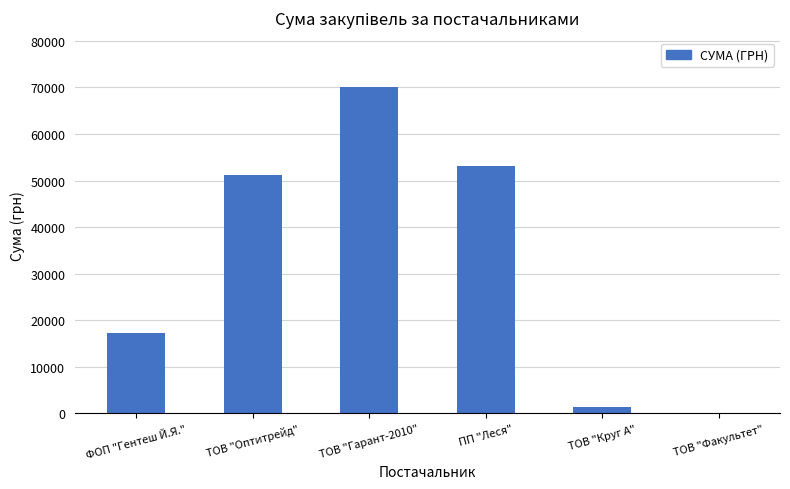

The chart shows a value of 51204.7 at ТОВ "Оптитрейд". True or false?

True